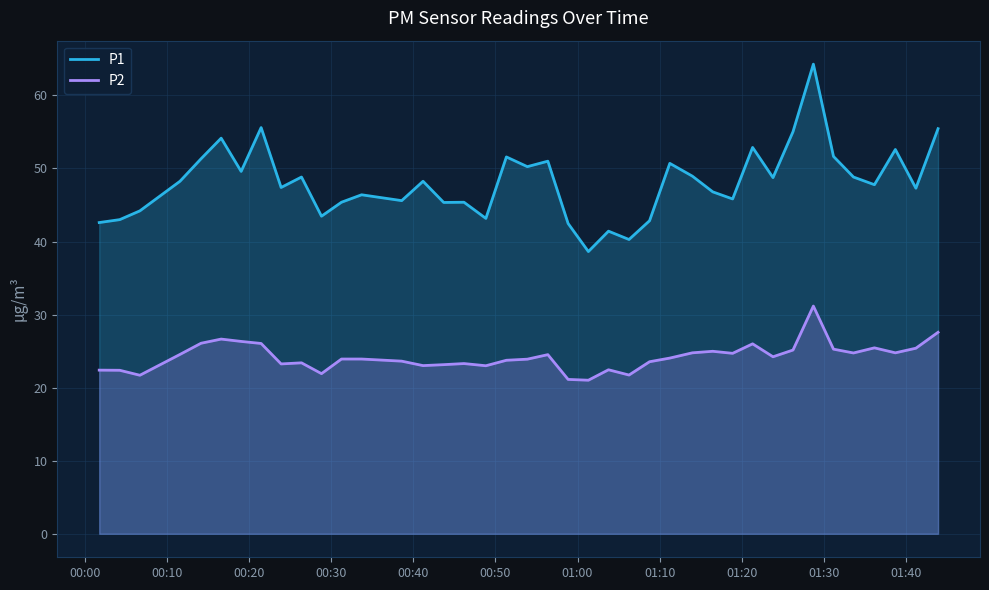

How many data points does each series have?

40